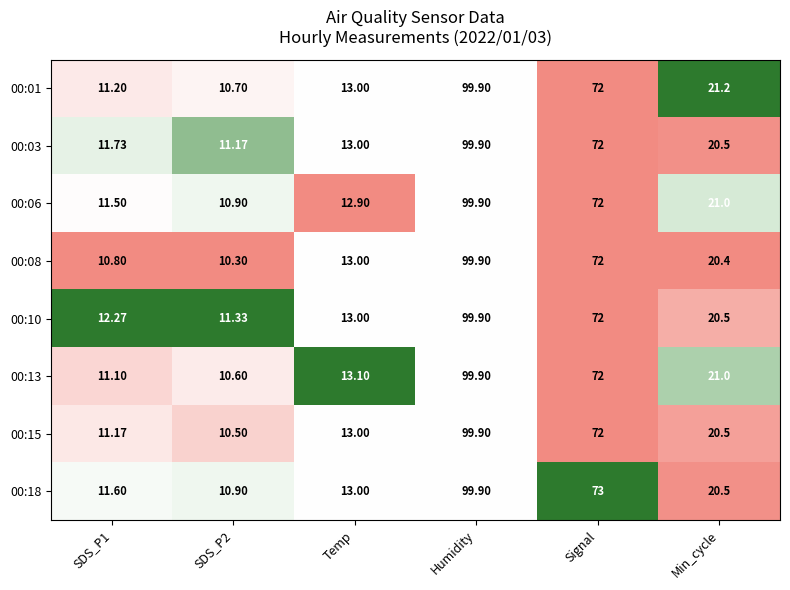

At which label does 00:10 first exceed 20?

Humidity